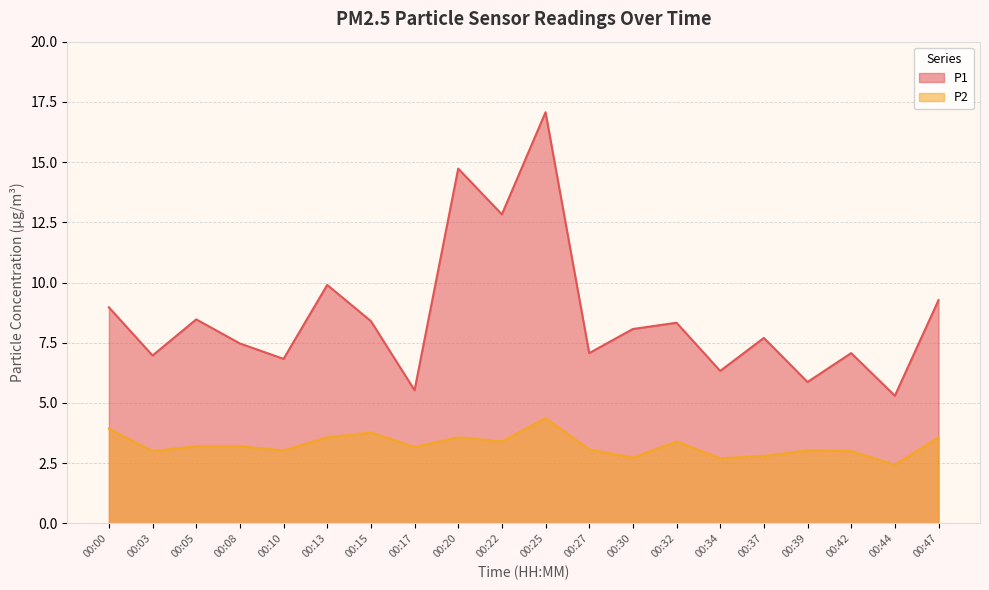

How many values in the P2 series are below 3?

4